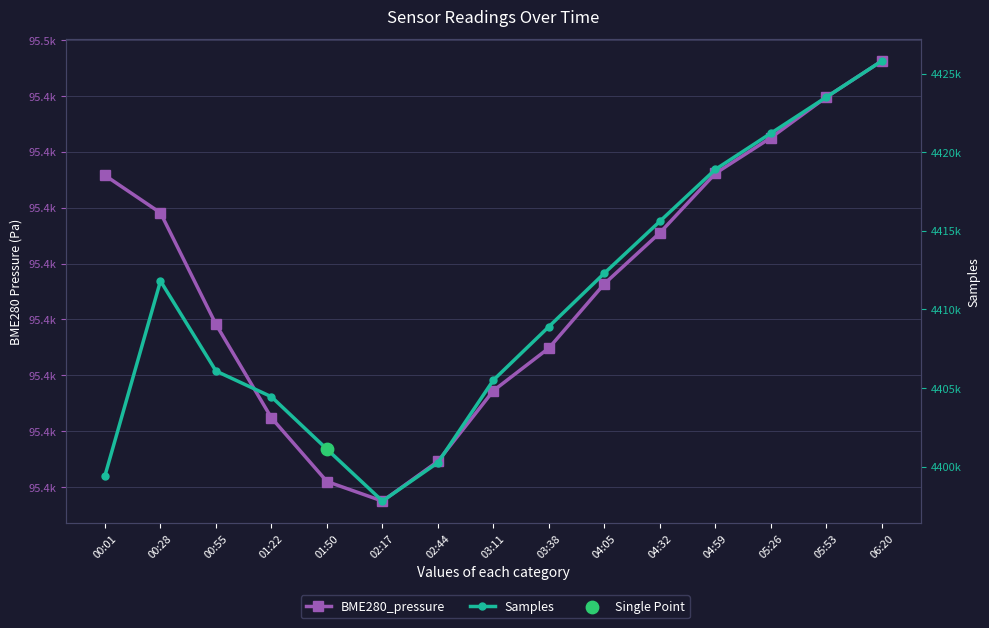

Which series has the largest Y range (max minus min)?

Samples